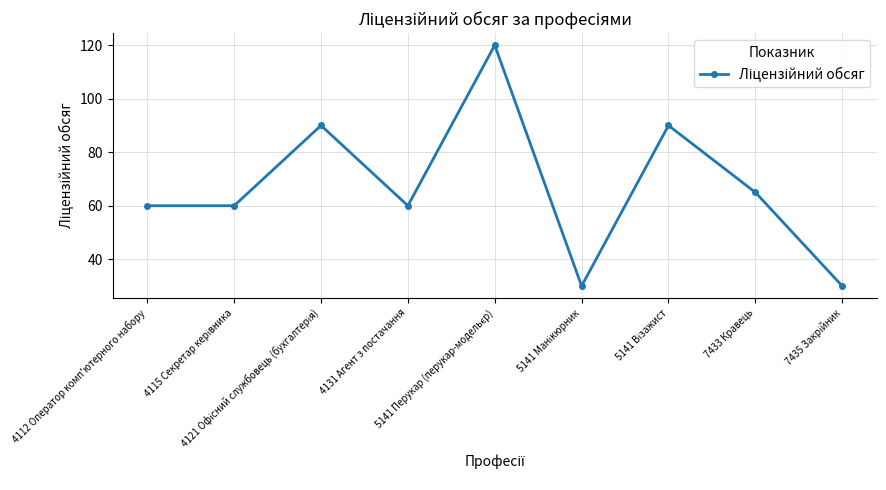

What is the average value?

67